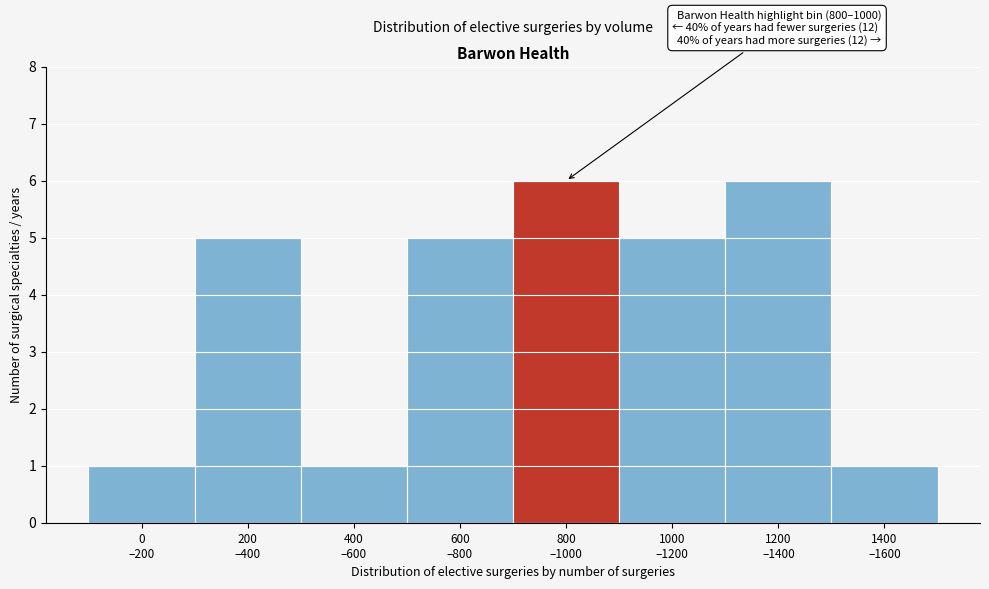

Reading left to right, extract all data points from this chart.

1	5	1	5	6	5	6	1